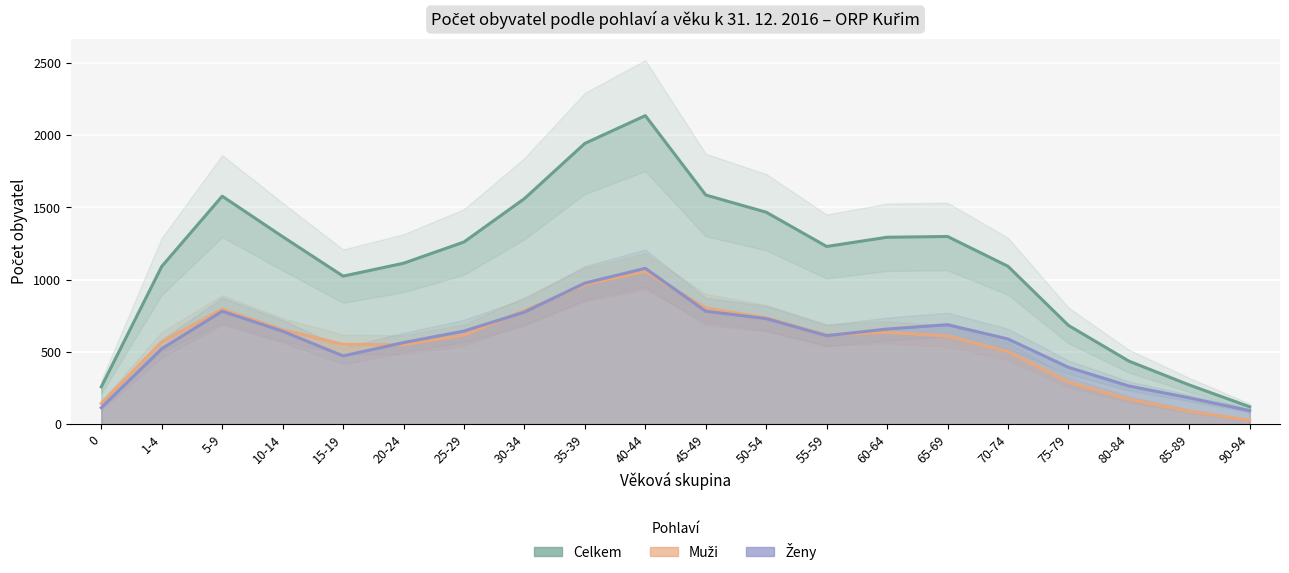

Which category has the lowest value in the Muži series?

90-94